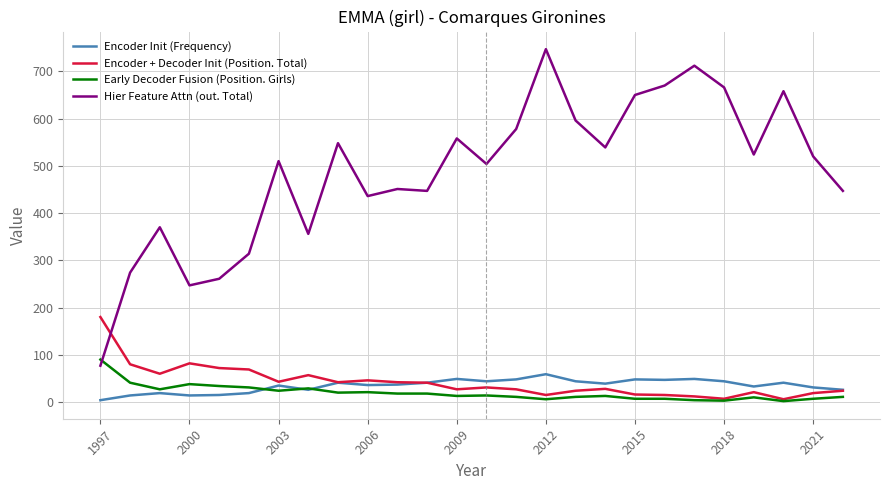

What is the greatest value displayed?

747